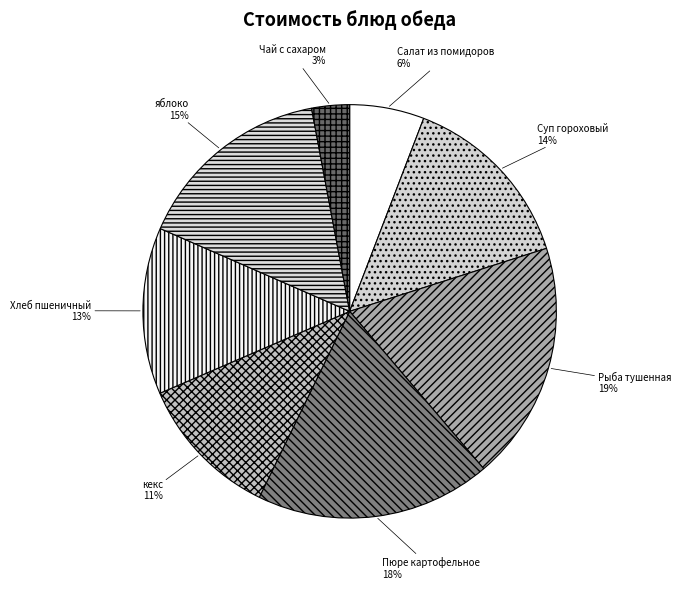

How many slices are in this pie chart?

8